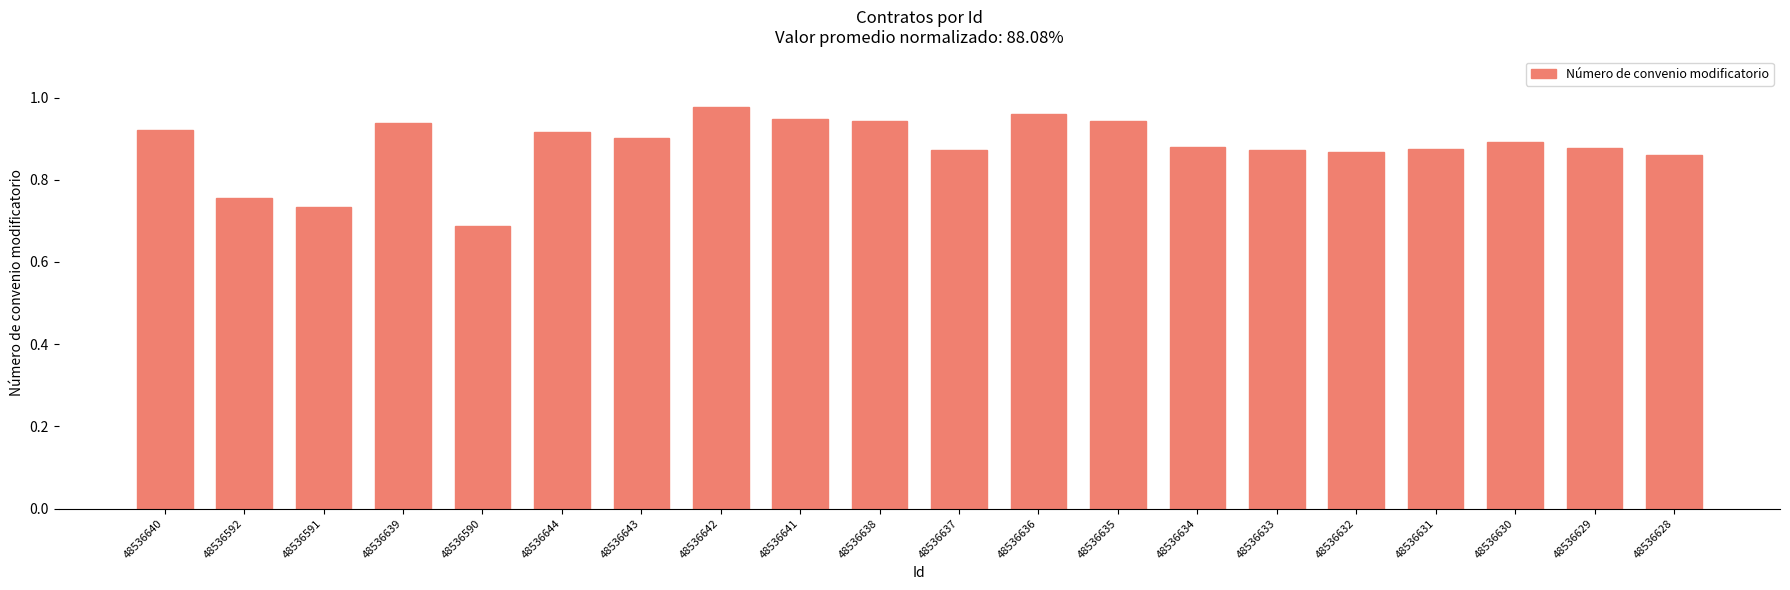

Where is the data nearest to the value 0?

48536590